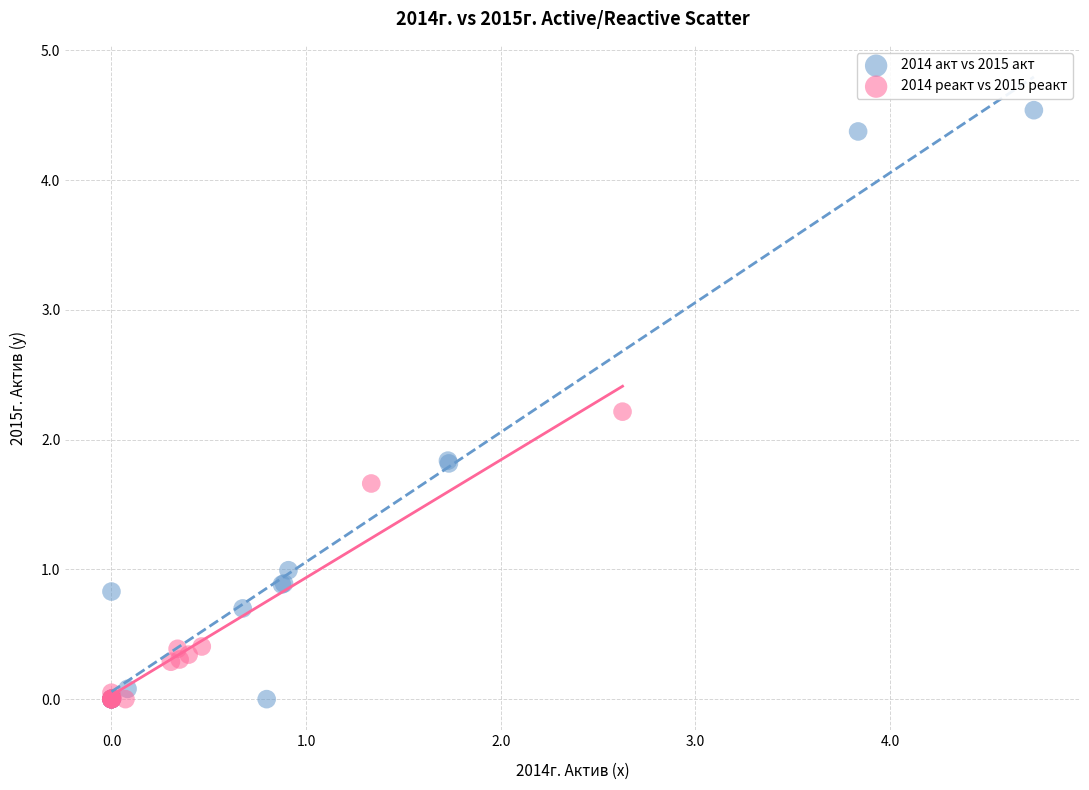

Which series has the largest Y range (max minus min)?

2014 акт vs 2015 акт